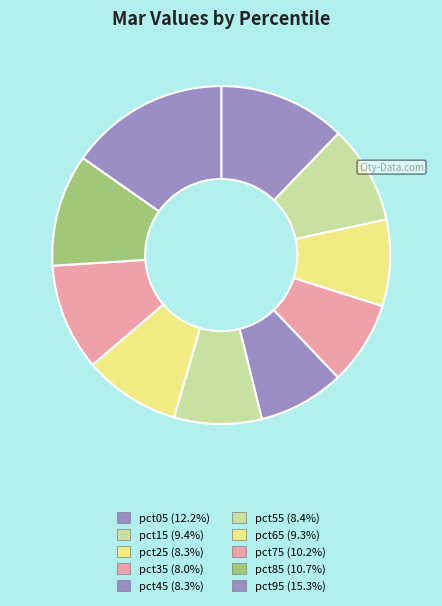

Is pct95 the majority of the pie?

No